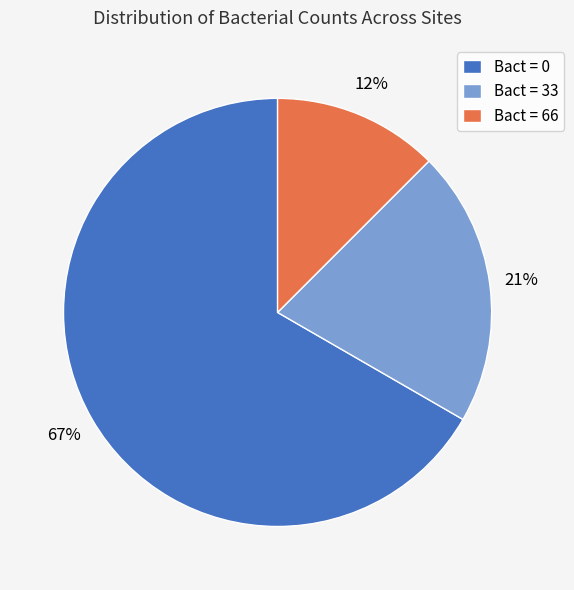

To the nearest percent, what is the average slice percentage?

33%